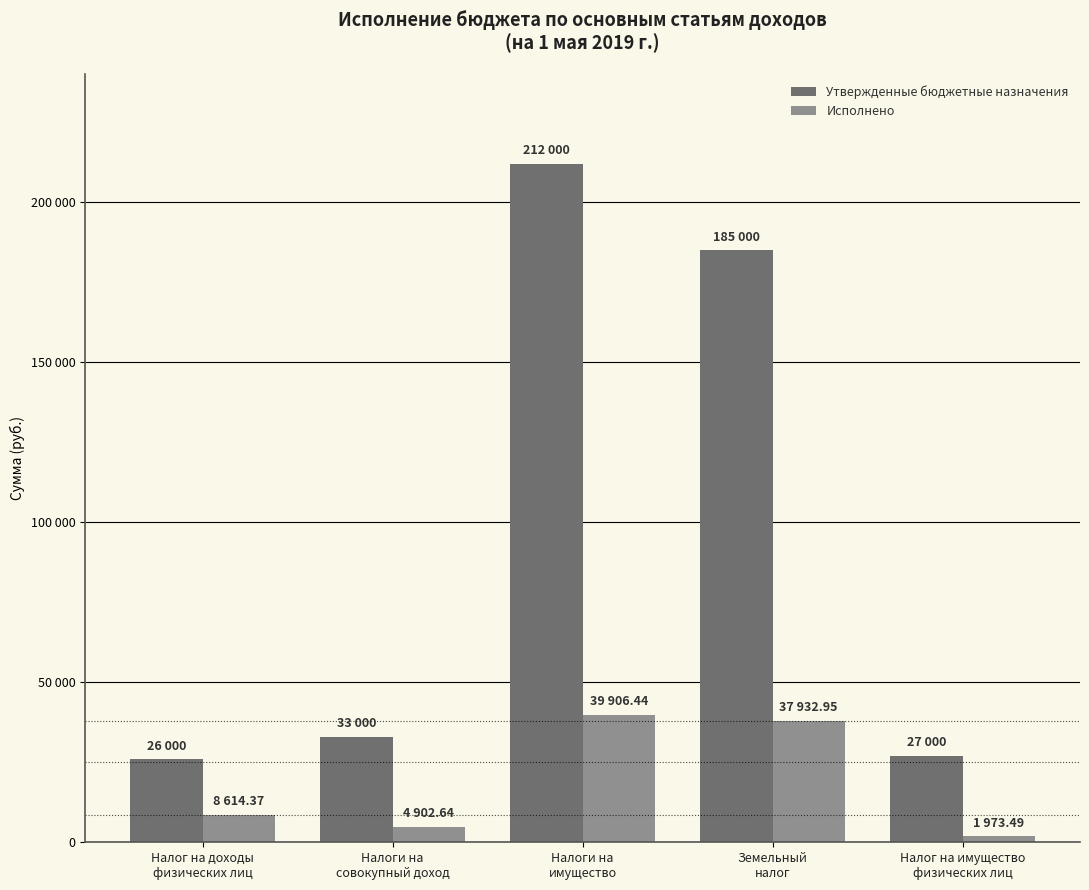

The value of Исполнено at Налоги на
совокупный доход is 4902.6. True or false?

True